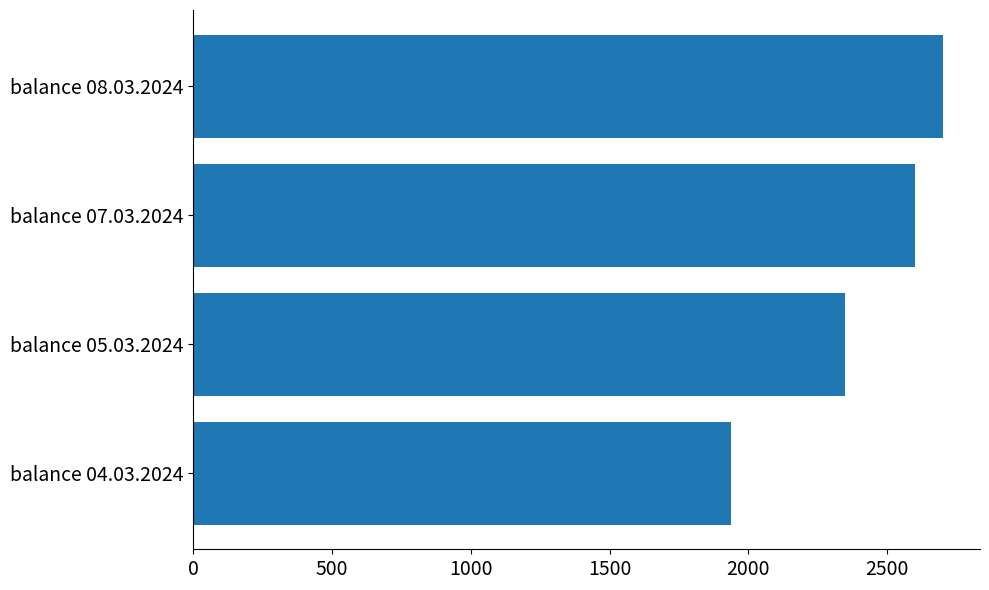

The chart shows a value of 1938 at balance 04.03.2024. True or false?

True